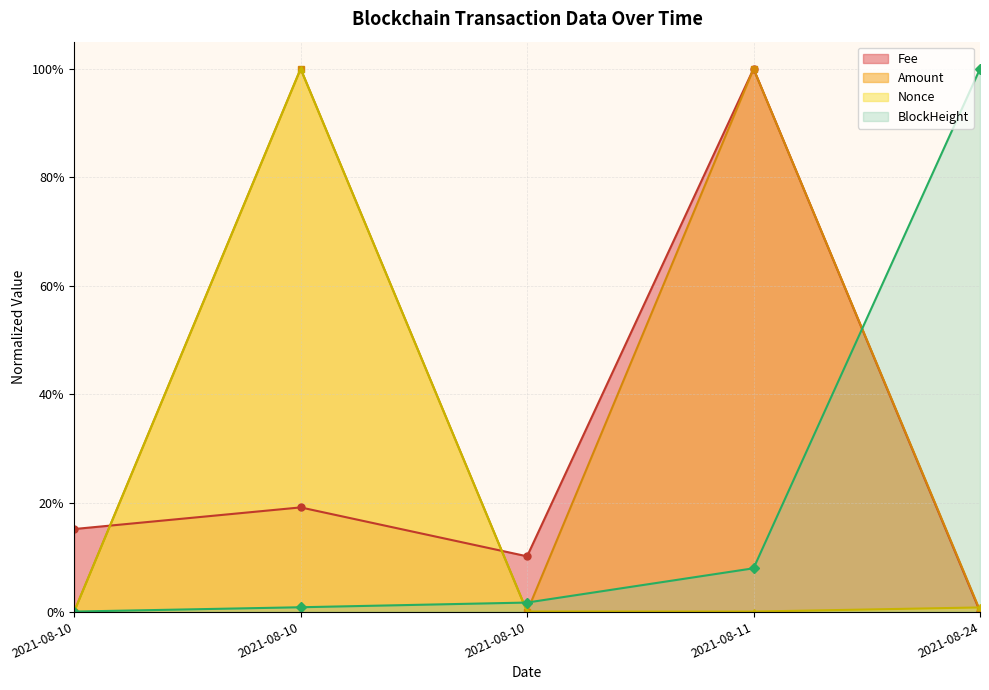

List the series in order of their peak value, lowest first.

Fee, Amount, Nonce